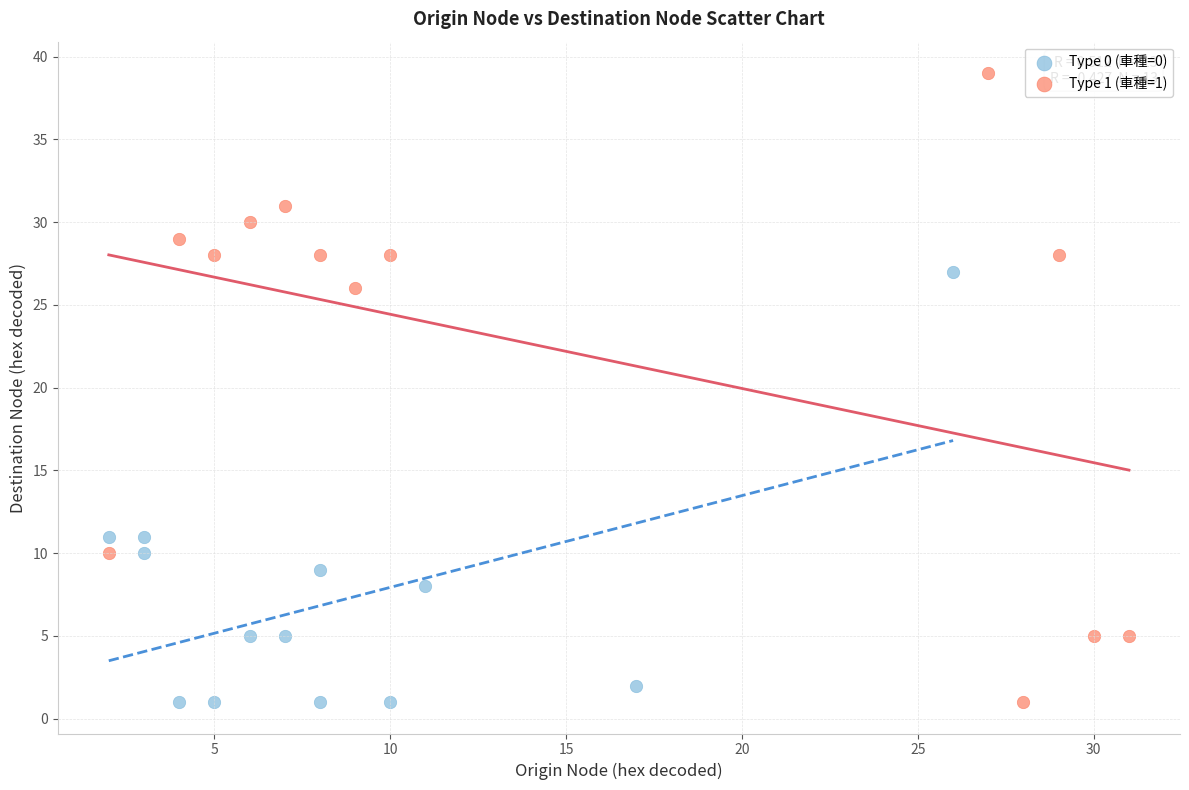

Which series contains the highest Y value?

Type 1 (車種=1)